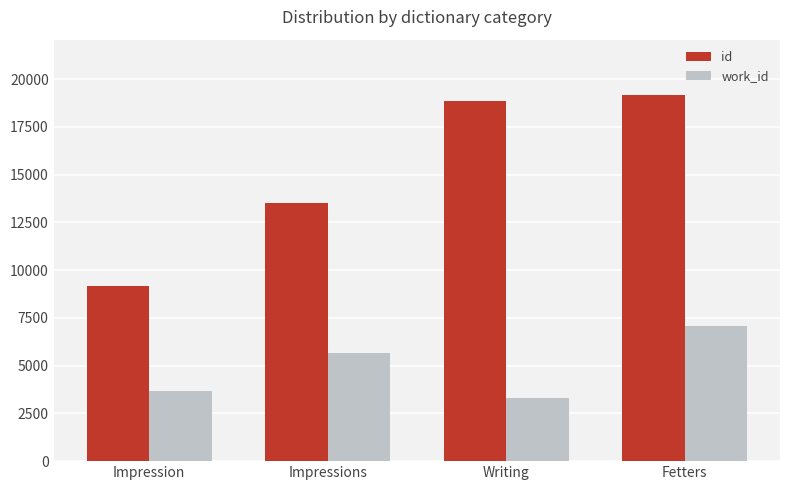

At which category does the chart reach its minimum across all series?

Writing